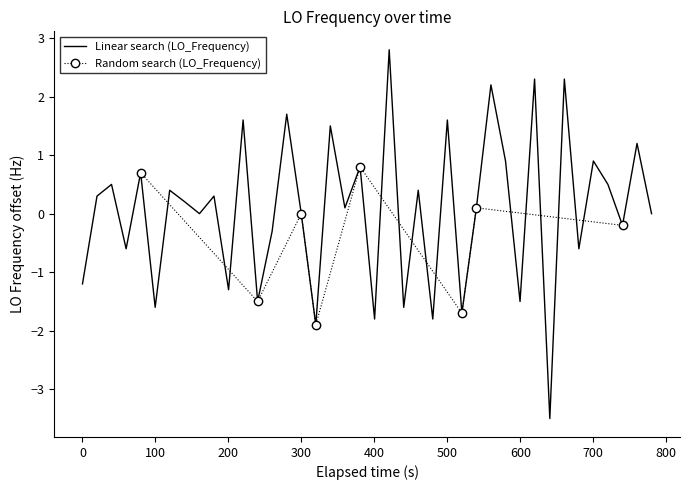

What is the average value?

0.1